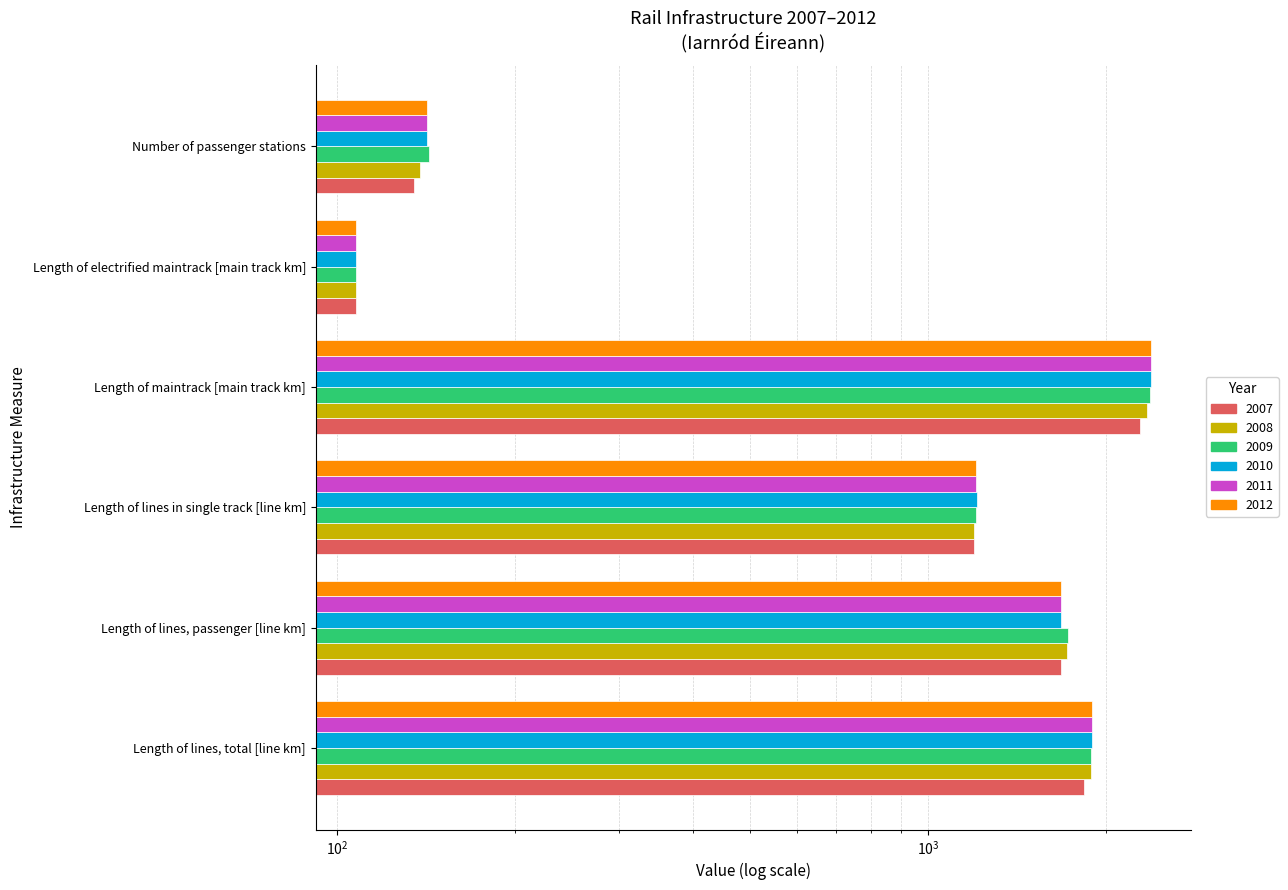

What is the average value of the 2008 series?

1232.6